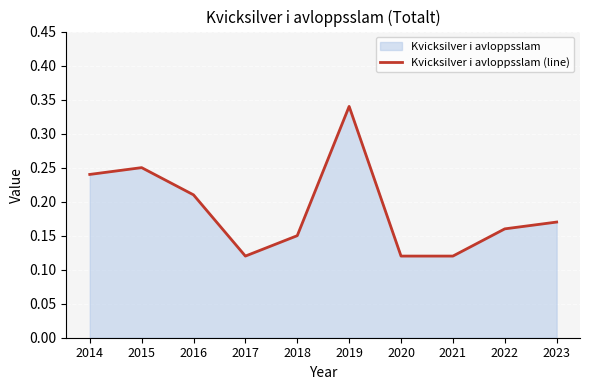

What is the maximum value shown in the chart?

0.3